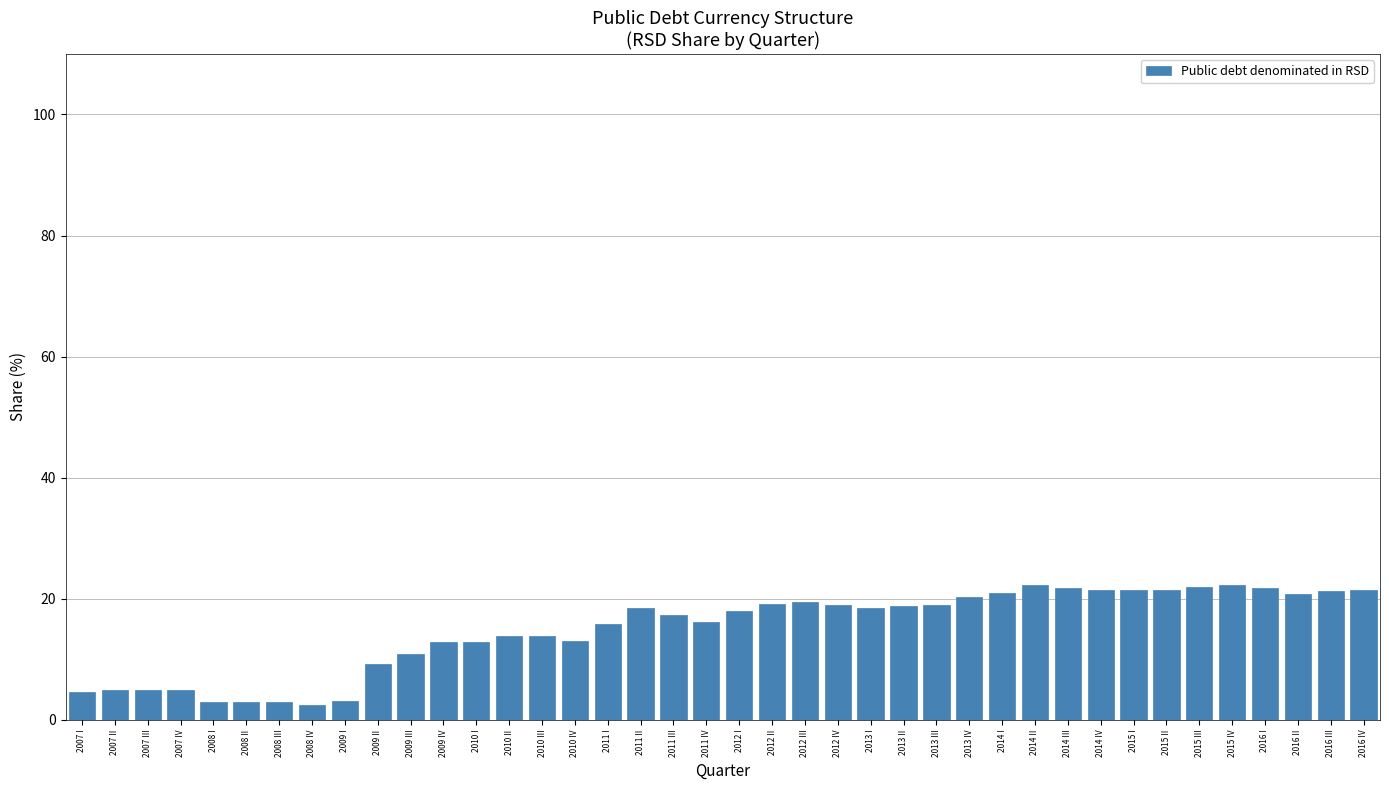

What is the value of the 33rd bar from the left?

21.4